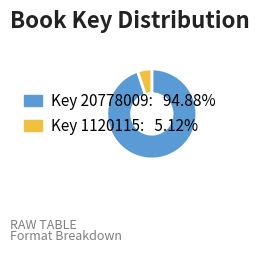

What is the ratio of the value at Key 20778009: 94.88% to the value at Key 1120115: 5.12%?

18.5